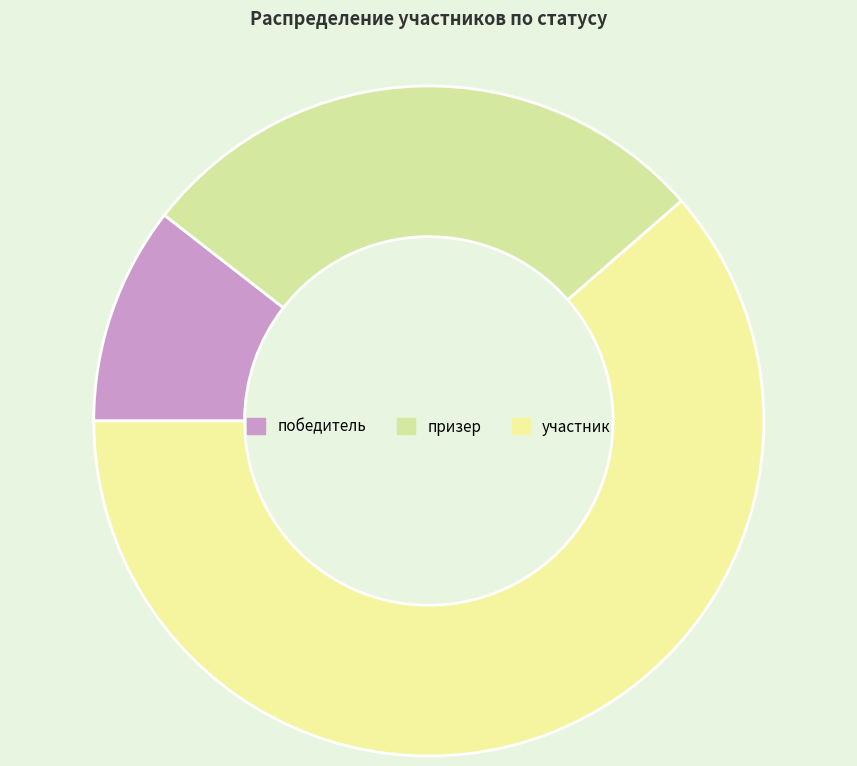

Do победитель and призер together represent more than half of the pie?

No